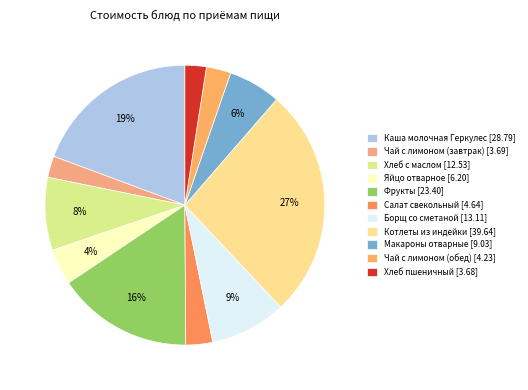

Which category has the smallest portion of the pie?

Хлеб пшеничный